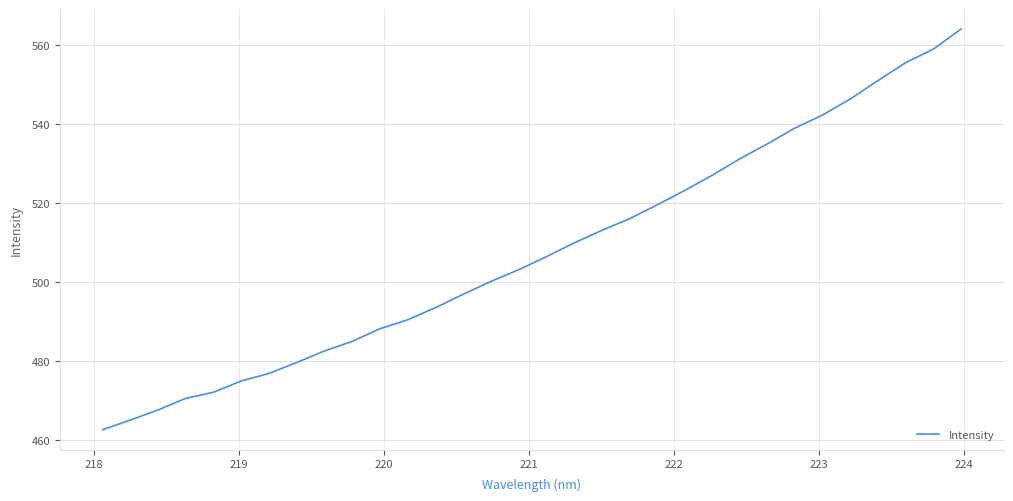

What is the sum of all values?

16247.8